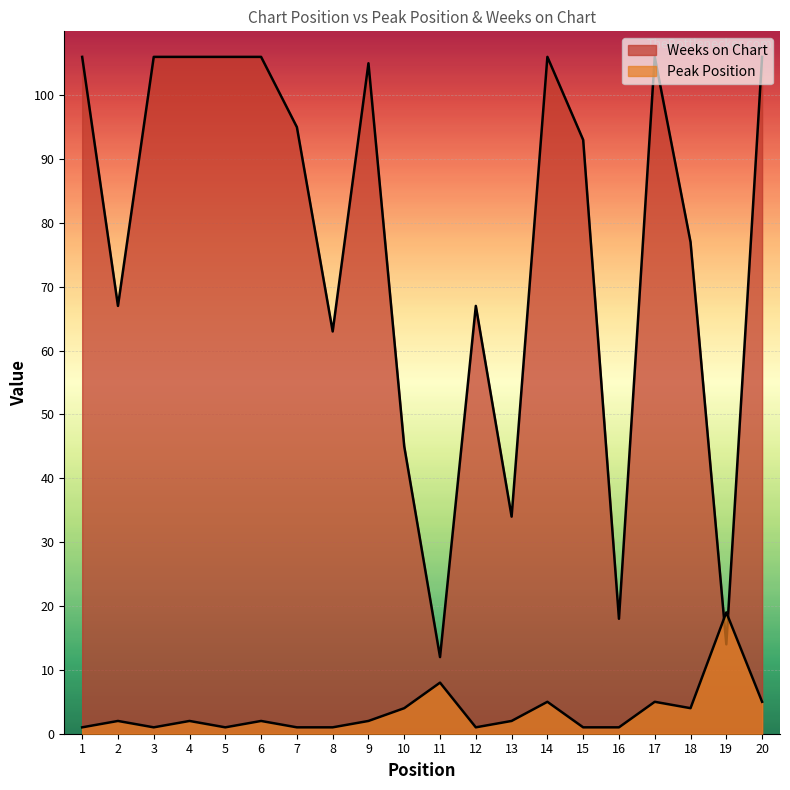

What is the highest value of the Weeks on Chart series?

106